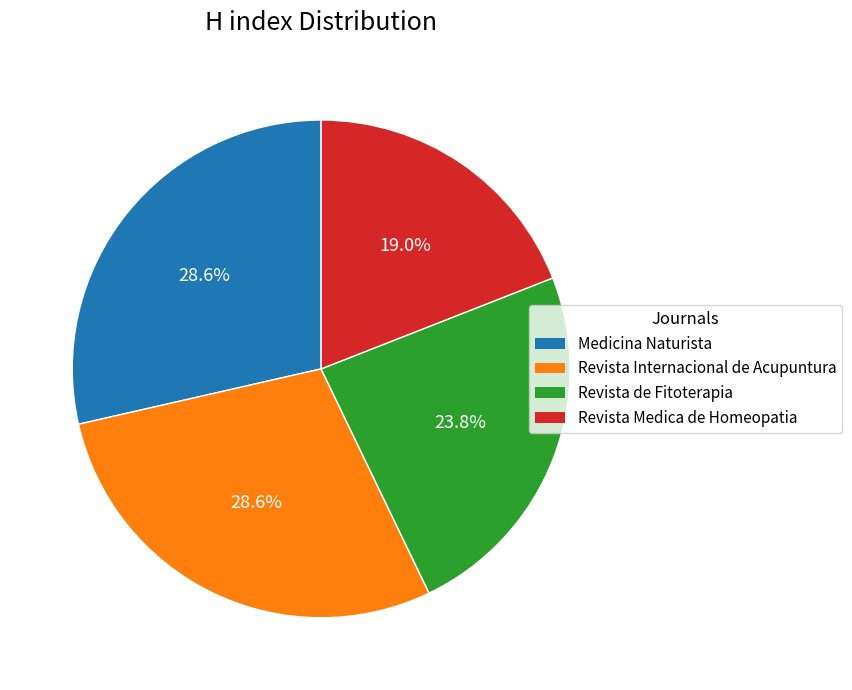

Count the number of slices in the pie.

4